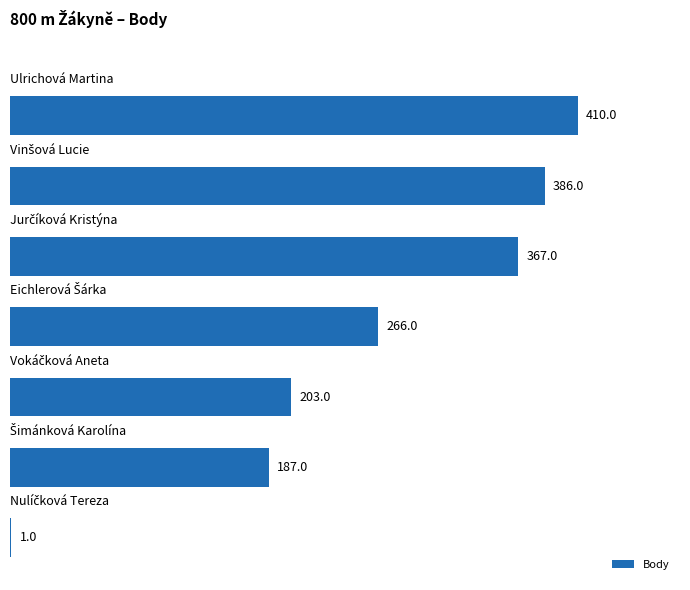

What is the sum of all values?

1820